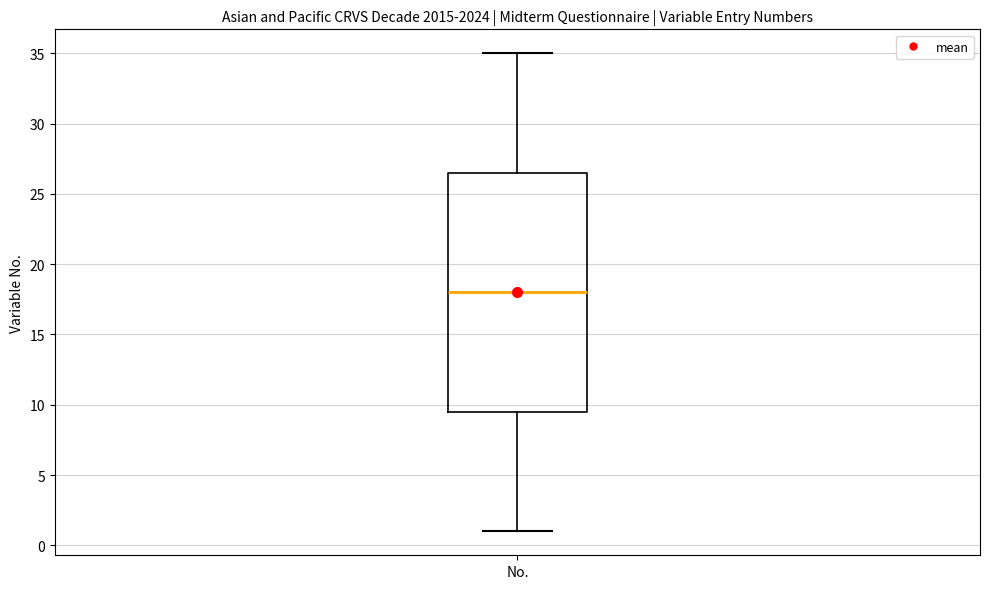

Where does the median line of the box for No. sit on the y-axis? The values are not printed on the chart, so give them approximately, as read against the axis.

18.0